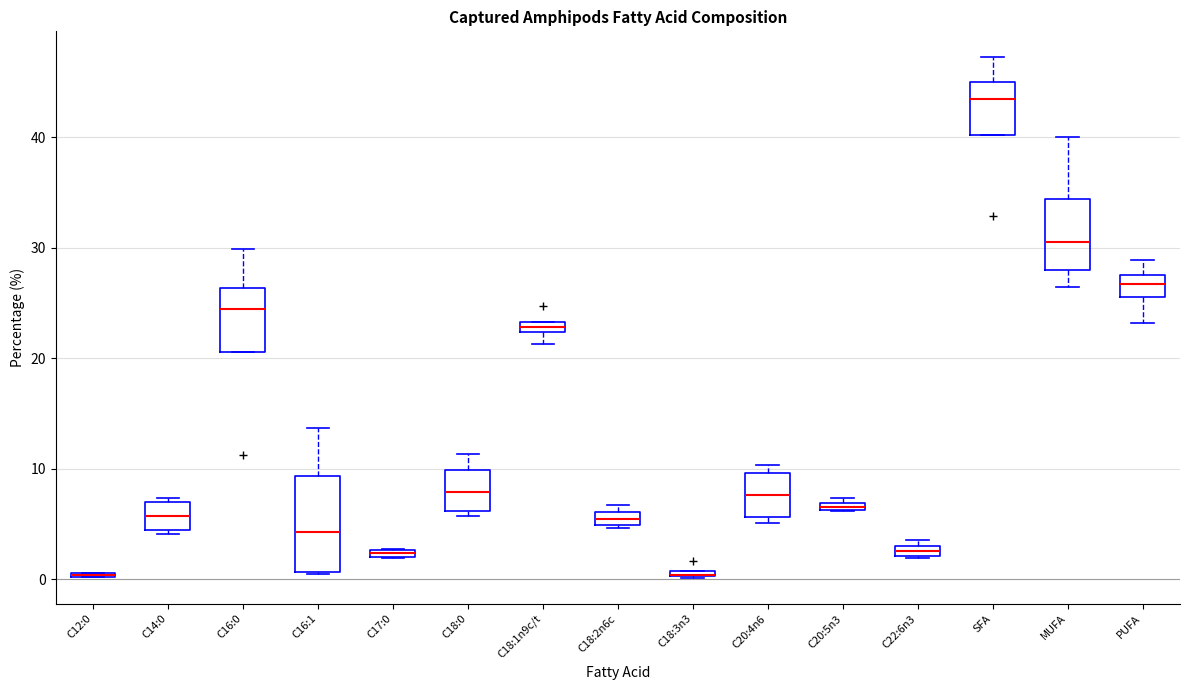

Where is the upper edge of the box for C12:0 on the y-axis? The values are not printed on the chart, so give them approximately, as read against the axis.

1